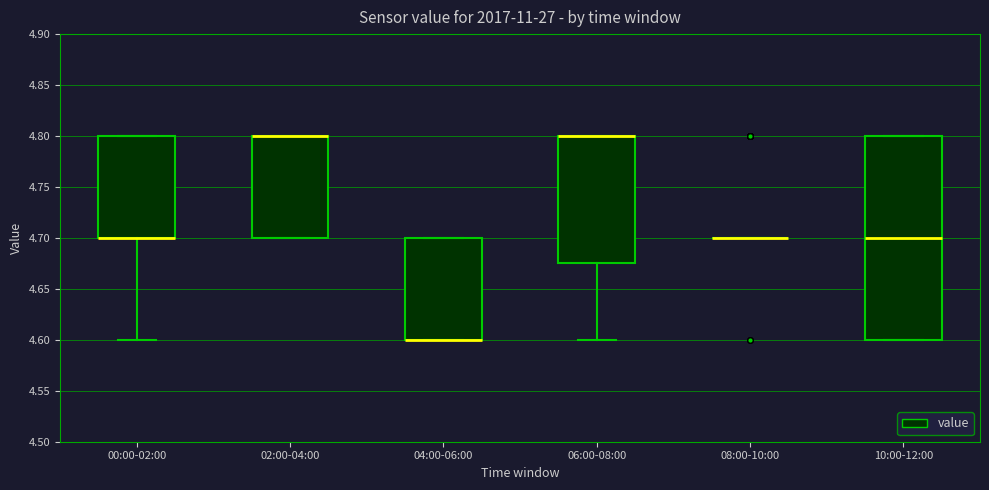

Reading left to right, read every box against the y-axis: the position of its median line, the range the box covers, and the ends of its whiskers. The values are not printed on the chart, so give them approximately, as read against the axis.

00:00-02:00: median 4.700 (drawn on the box's lower edge), box 4.700 to 4.800, whiskers 4.600 to 4.800
02:00-04:00: median 4.800 (drawn on the box's upper edge), box 4.700 to 4.800, whiskers 4.700 to 4.800
04:00-06:00: median 4.600 (drawn on the box's lower edge), box 4.600 to 4.700, whiskers 4.600 to 4.700
06:00-08:00: median 4.800 (drawn on the box's upper edge), box 4.675 to 4.800, whiskers 4.600 to 4.800
08:00-10:00: box collapsed to a line at 4.700, whiskers 4.700 to 4.700
10:00-12:00: median 4.700, box 4.600 to 4.800, whiskers 4.600 to 4.800